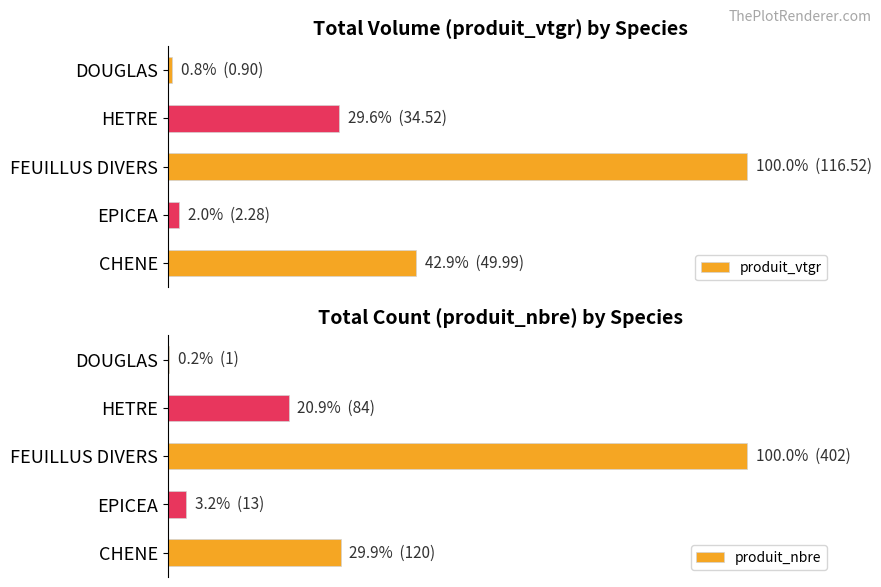

What is the value of the produit_nbre bar at the 1st from the left?

29.9